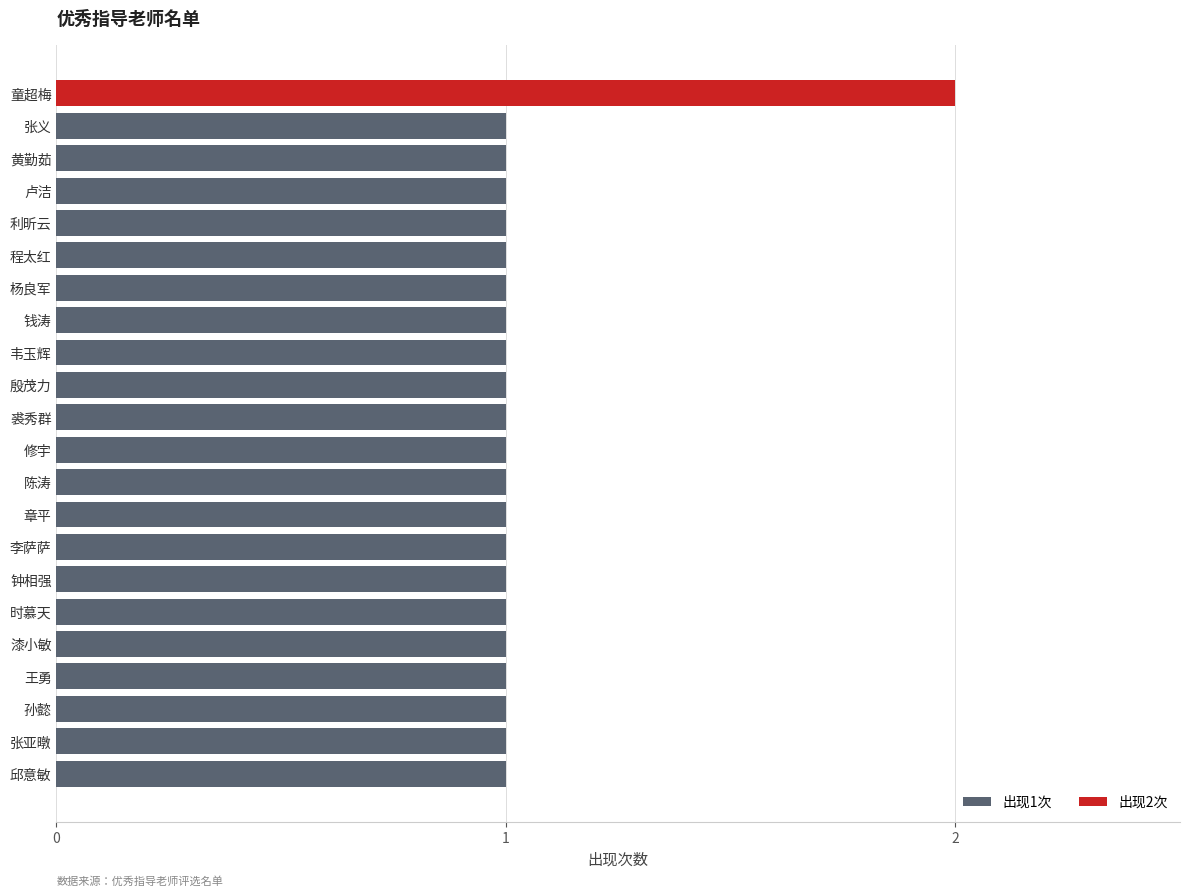

How many bars are there in total?

22